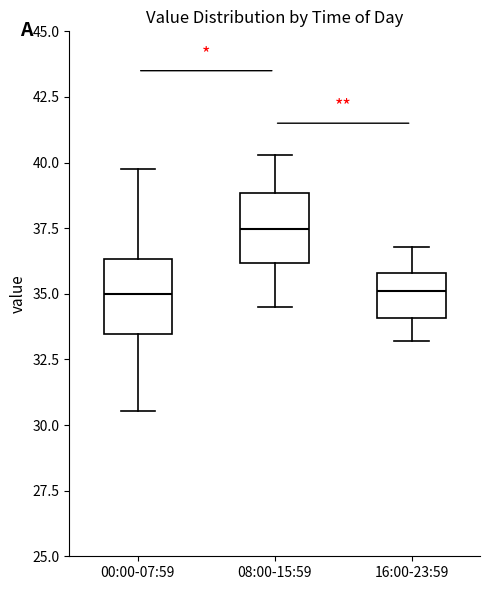

Which box's median line is the highest?

08:00-15:59